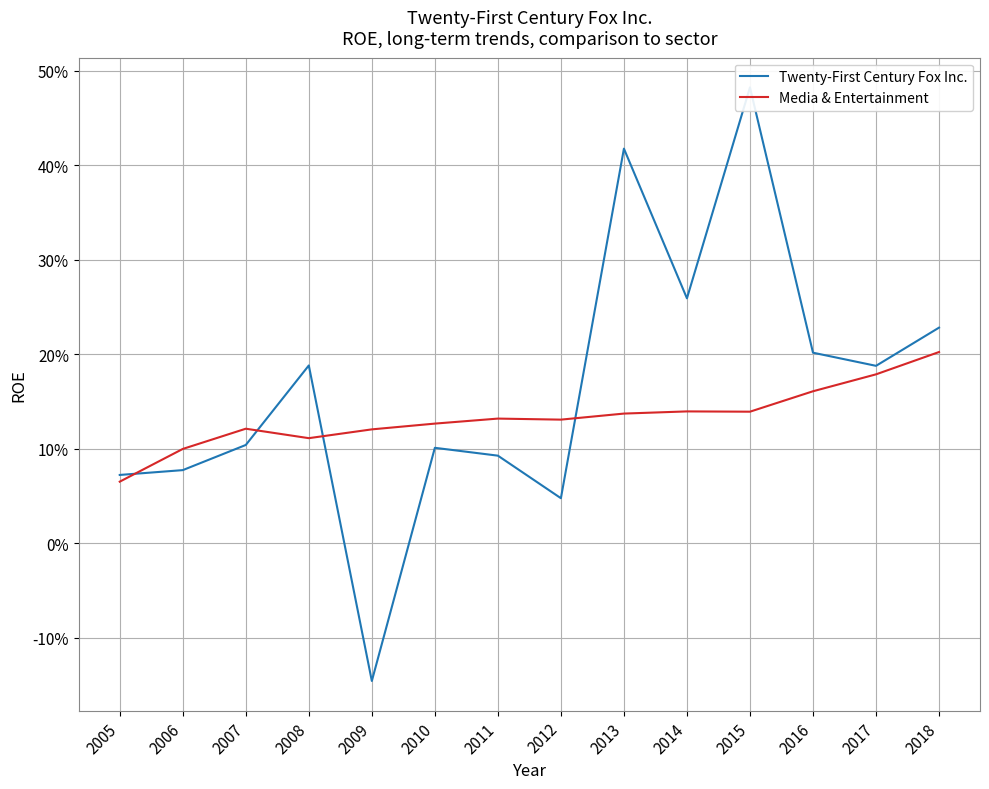

Where do Media & Entertainment and Twenty-First Century Fox Inc. first cross each other?

2005 and 2006